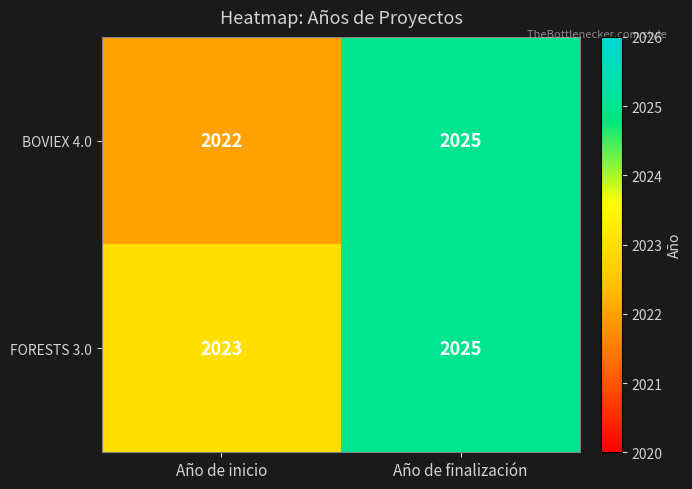

True or false: FORESTS 3.0 has a value of 3082 at Año de inicio.

False